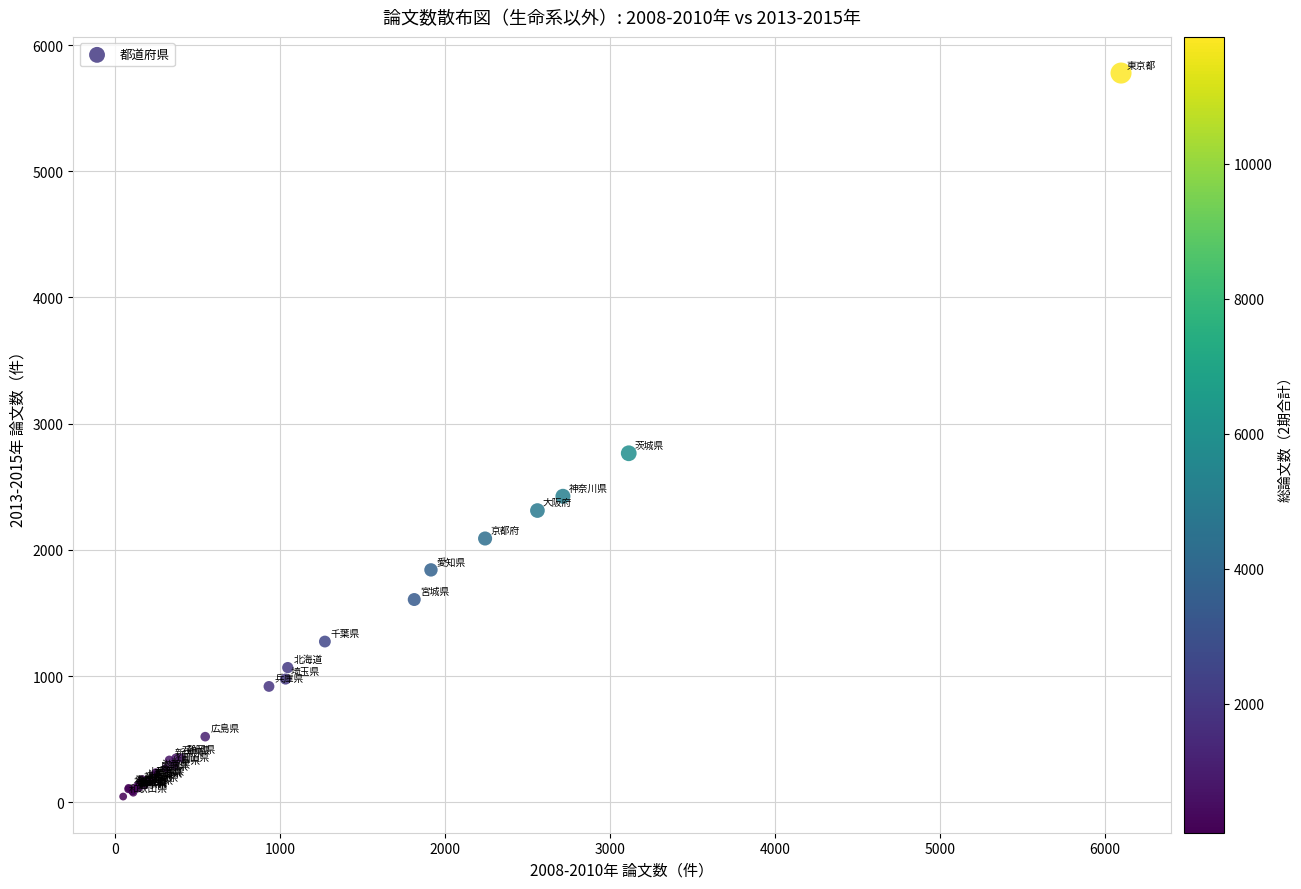

What Y value in the scatter plot is closest to 2911?

2765.4